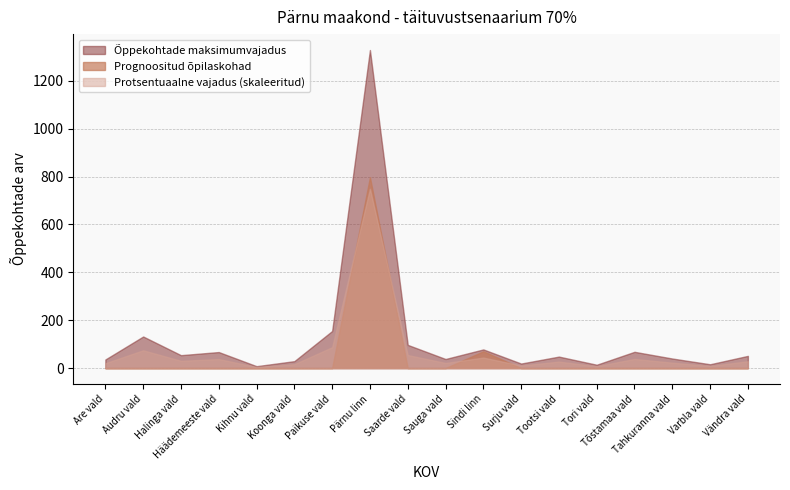

What is the maximum value shown in the chart?

1329.0